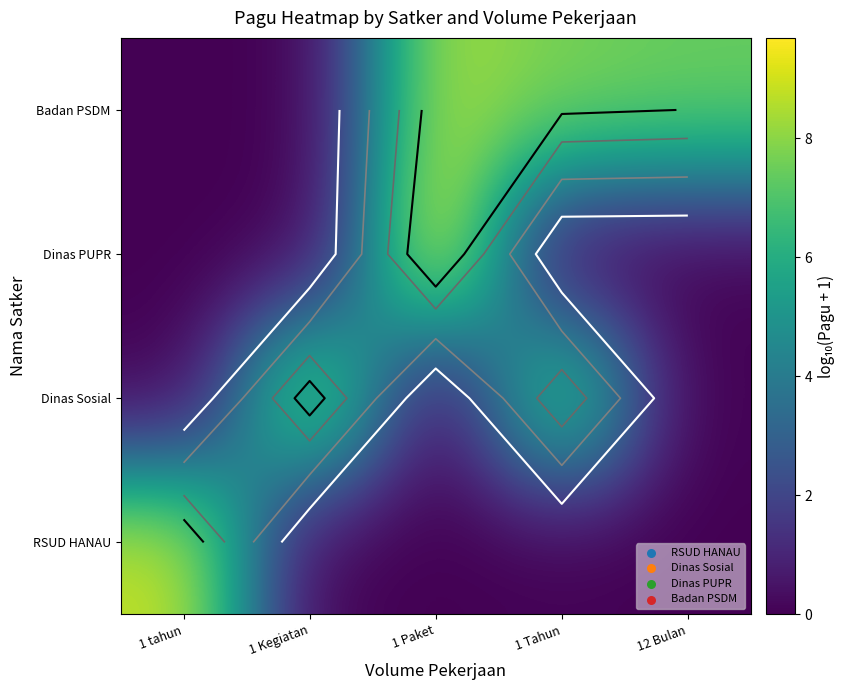

List the series in order of their peak value, highest first.

Dinas PUPR, RSUD HANAU, Dinas Sosial, Badan PSDM